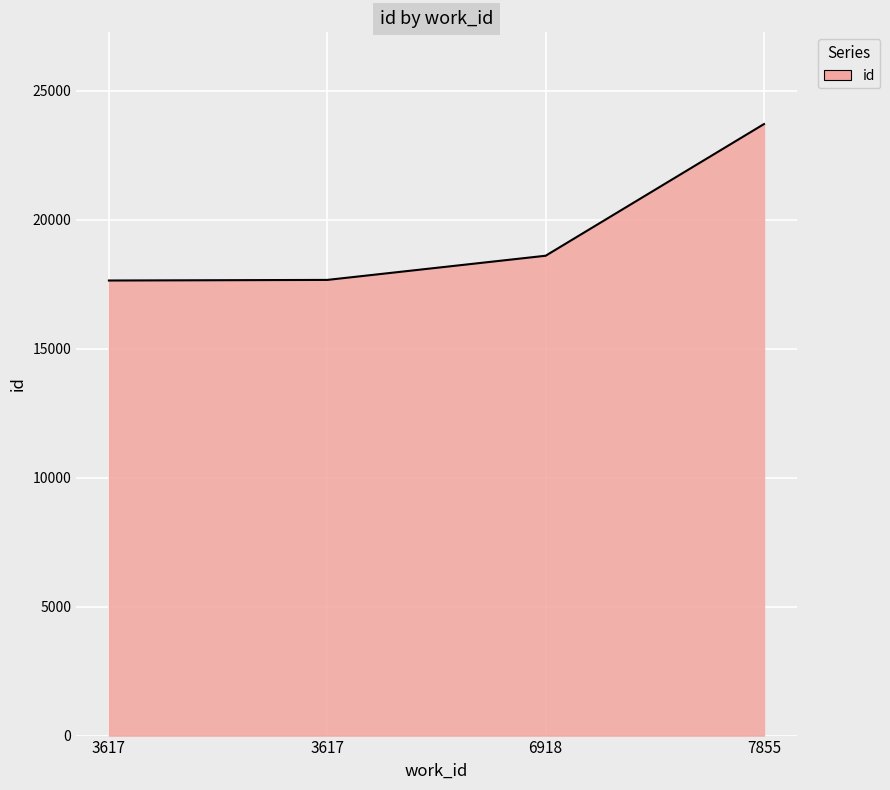

The value at 3617 is 17662. True or false?

True